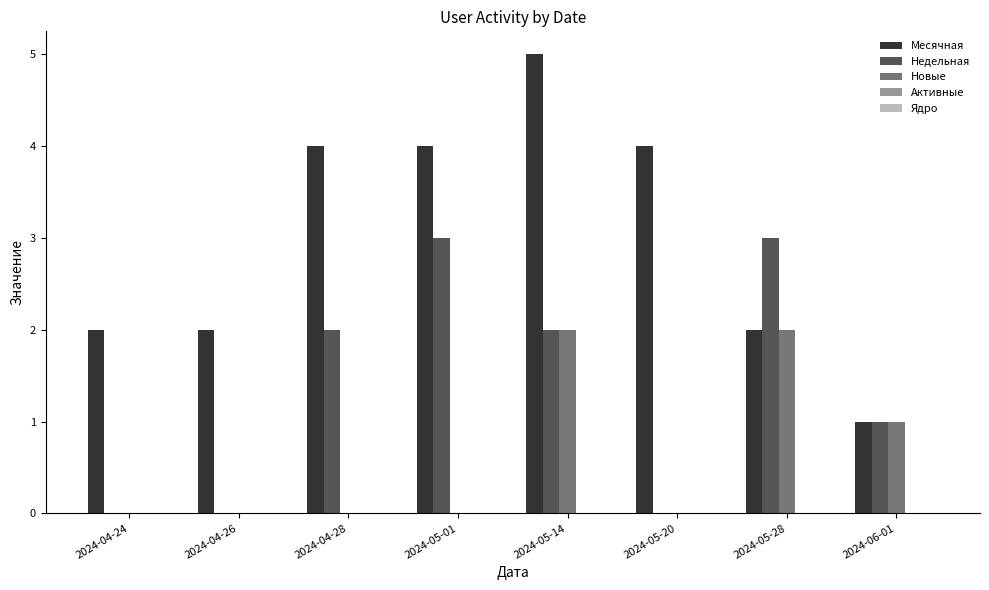

What is the total value across all series at 2024-04-26?

2